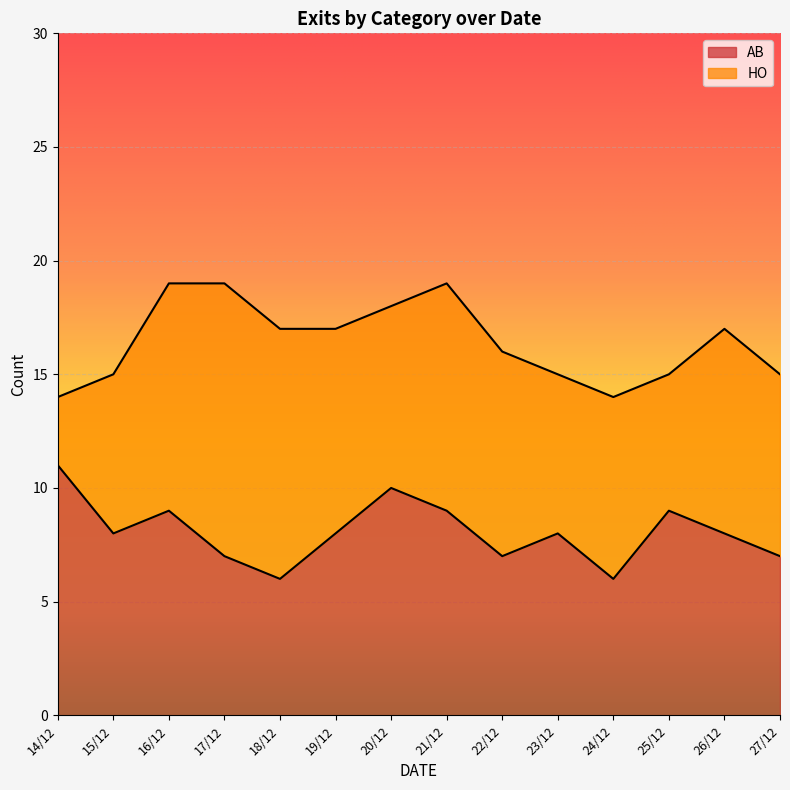

What is the difference between the values at 16/12 and 26/12?

1